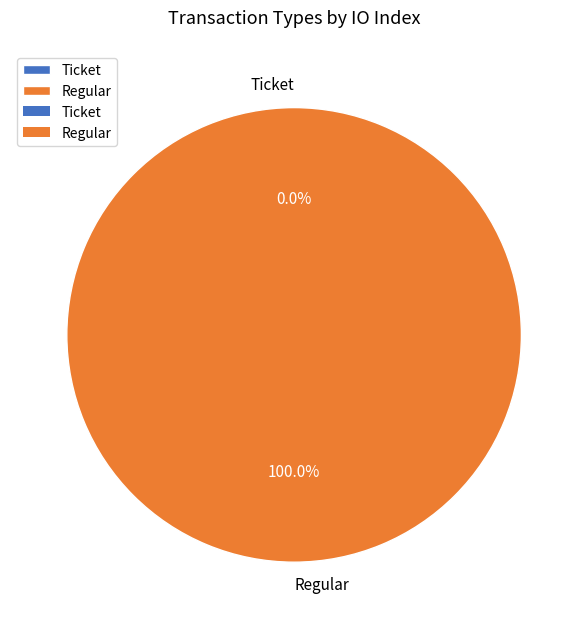

The Ticket slice represents 1% of the pie. True or false?

False